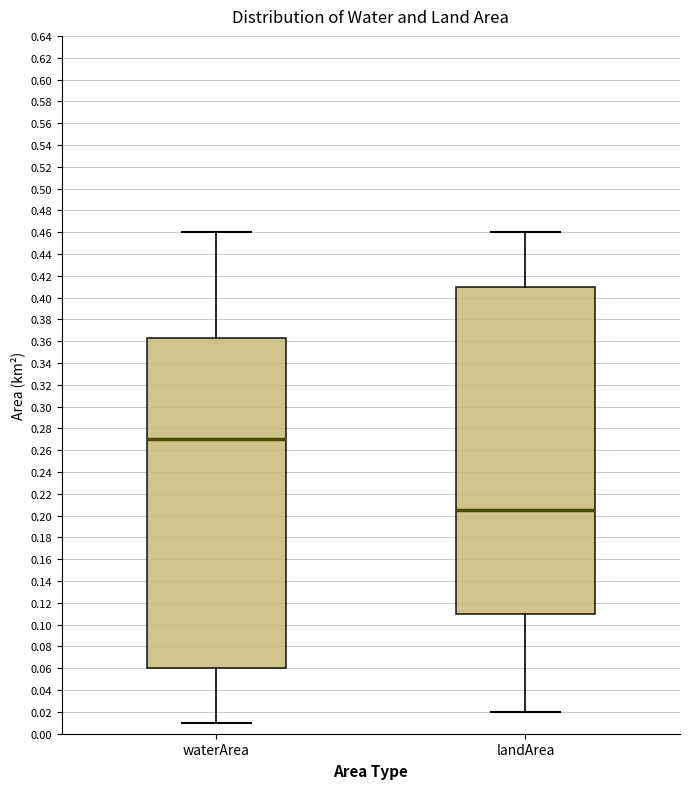

Where does the upper whisker of the box for waterArea end on the y-axis? The values are not printed on the chart, so give them approximately, as read against the axis.

0.460